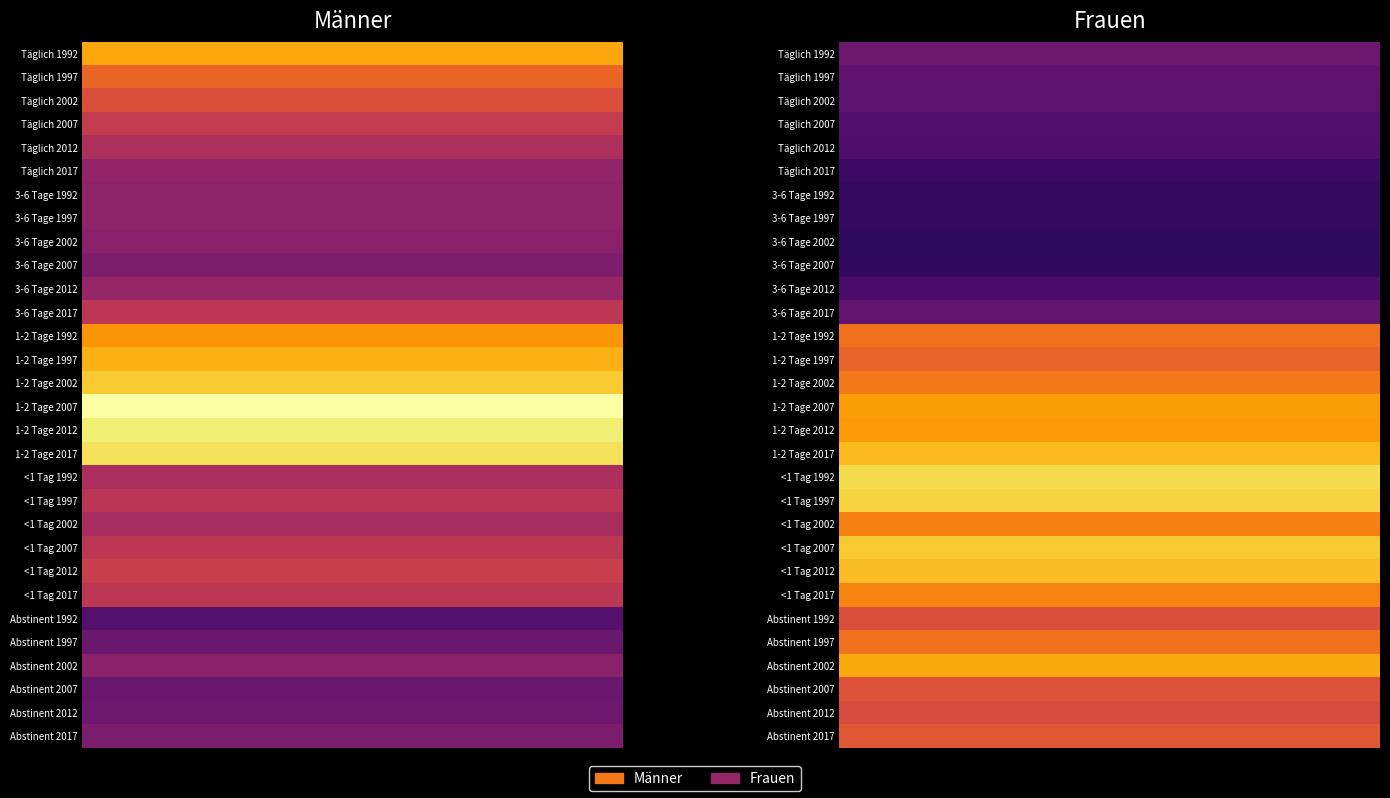

What is the difference between the maximum and second lowest values in the Frauen series?

27.8